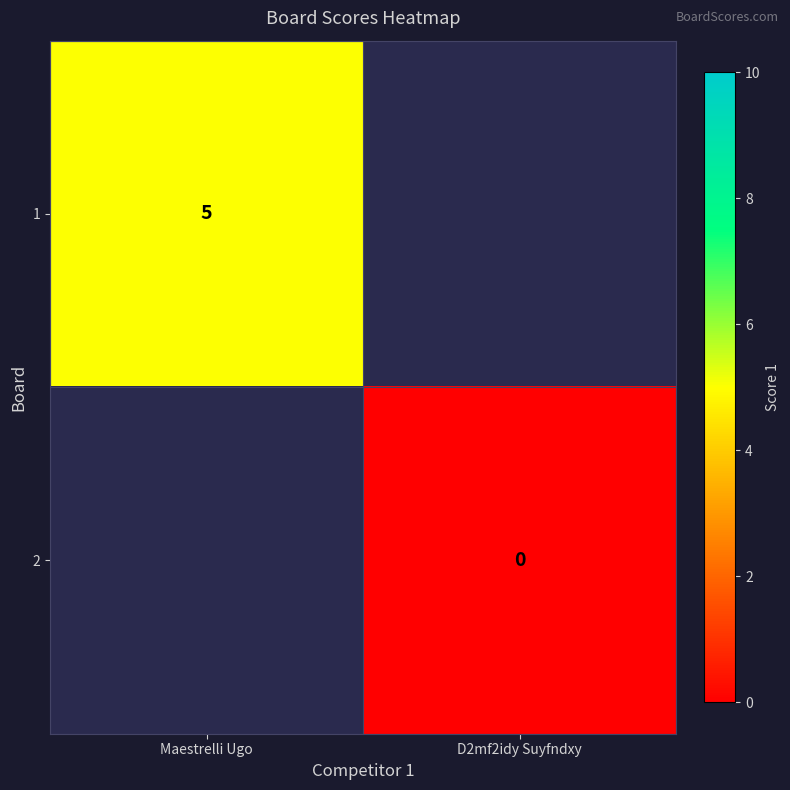

The value of 1 at Maestrelli Ugo is 5. True or false?

True